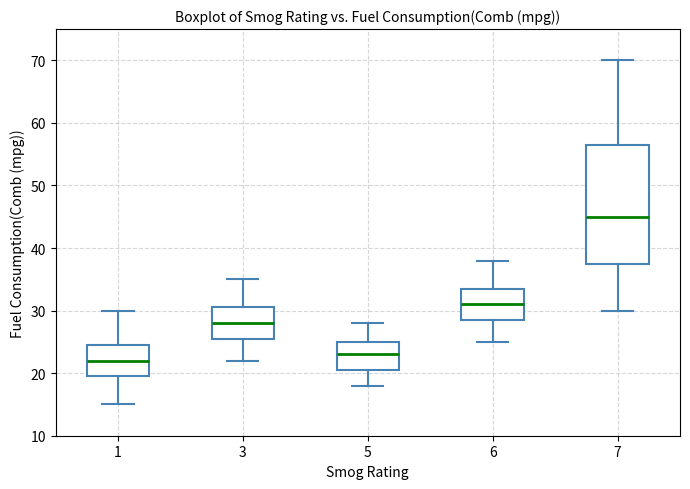

Reading left to right, transcribe this box plot: for each box, give where its median line is, the range the box spans, and where its two whiskers end, as read against the y-axis. The values are not printed on the chart, so give them approximately, as read against the axis.

1: median 22, box 20 to 25, whiskers 15 to 30
3: median 28, box 26 to 31, whiskers 22 to 35
5: median 23, box 21 to 25, whiskers 18 to 28
6: median 31, box 29 to 34, whiskers 25 to 38
7: median 45, box 38 to 57, whiskers 30 to 70